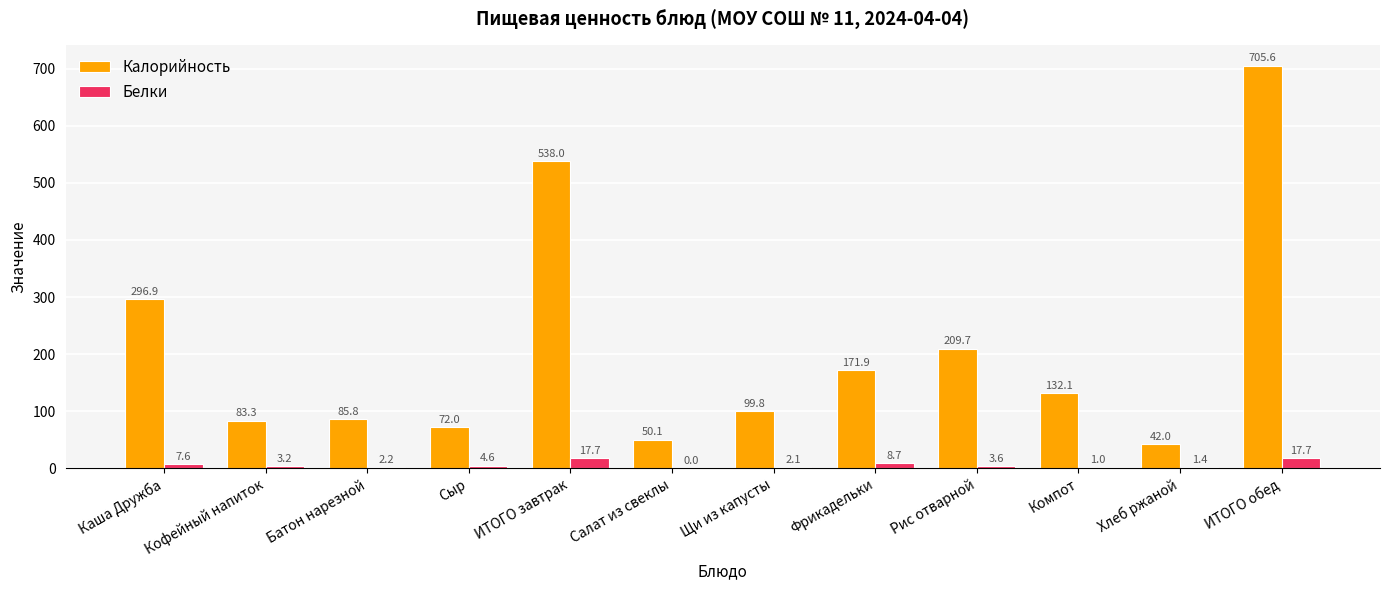

What is the sum of all Калорийность values?

2487.2